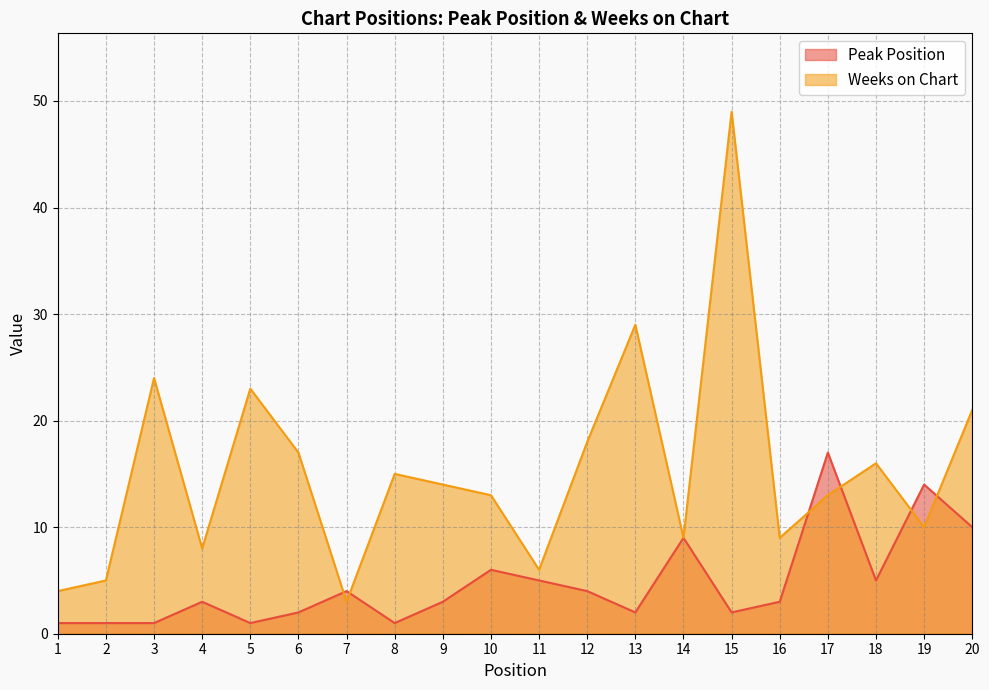

At which category does Peak Position reach its first local peak?

4